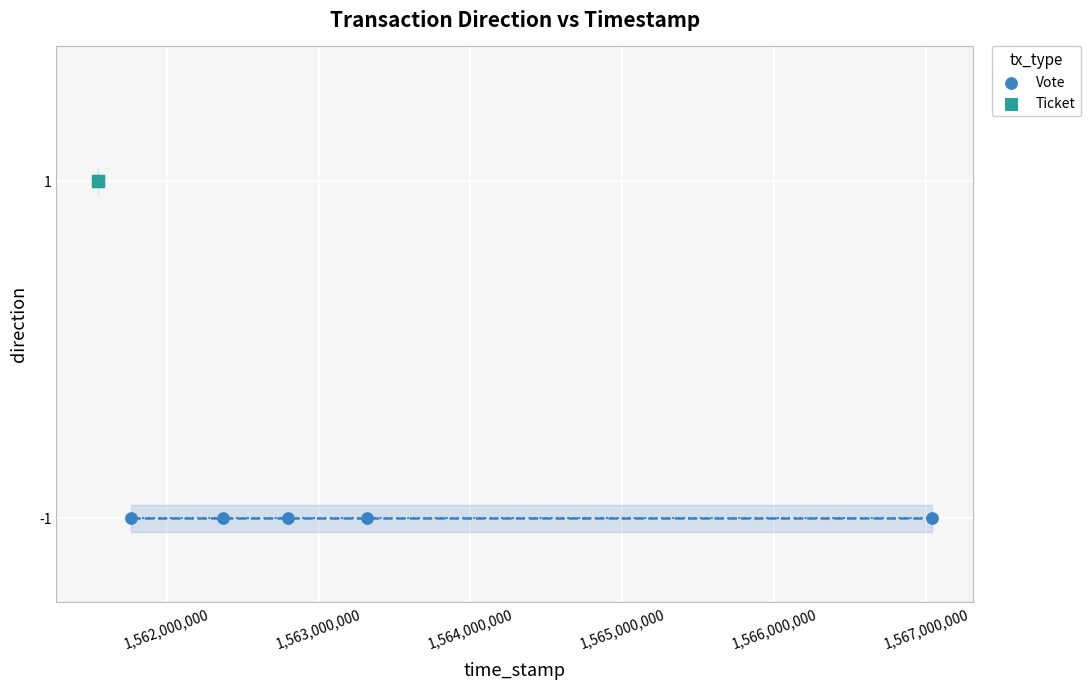

Which series reaches the maximum Y coordinate?

Ticket